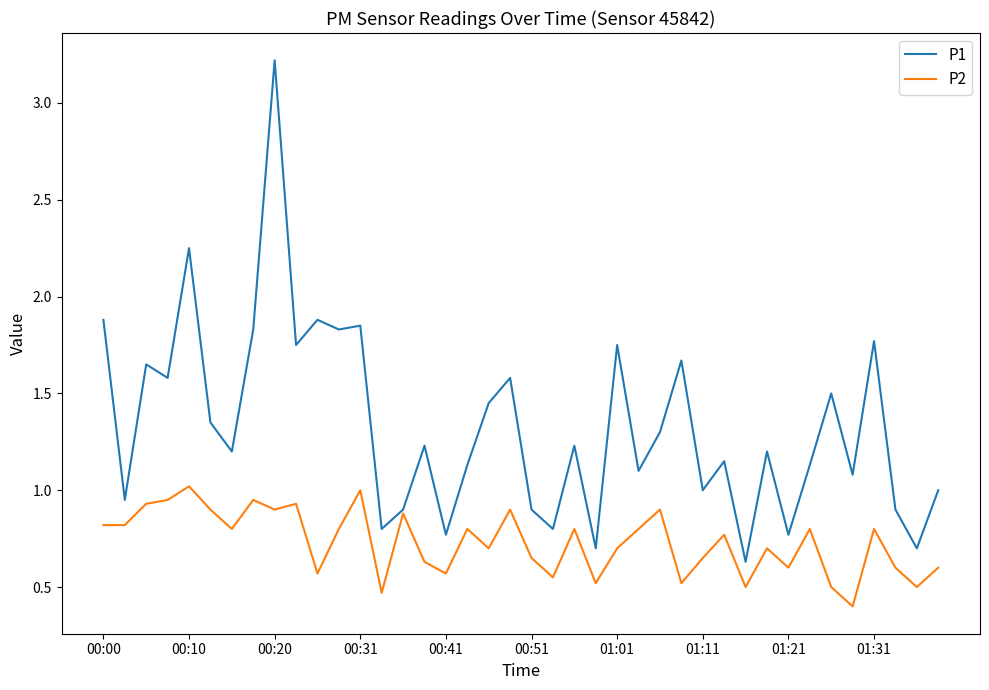

Which series has the widest spread of values?

P1